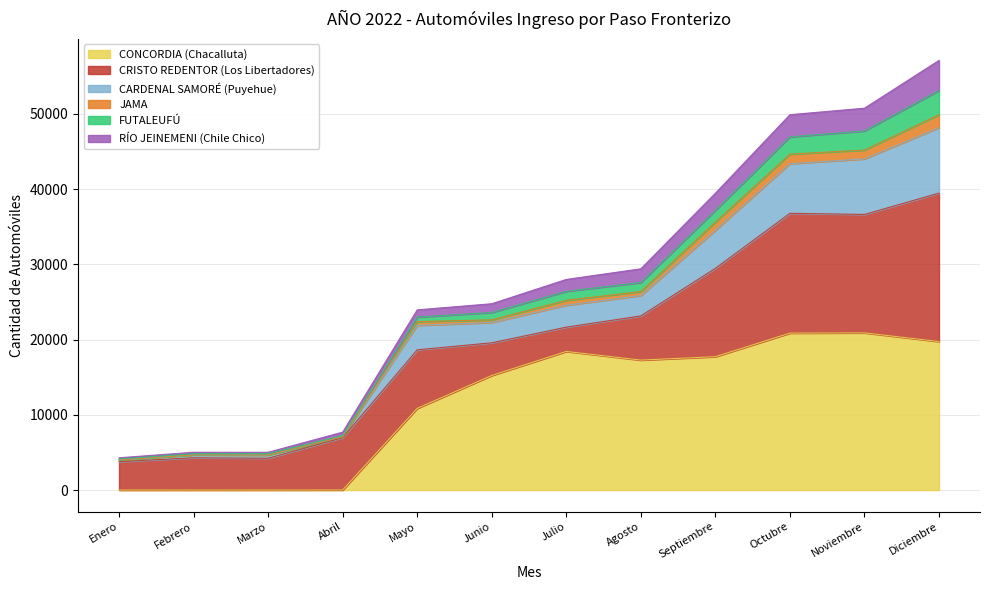

True or false: CONCORDIA (Chacalluta) has a value of 18419 at Julio.

True